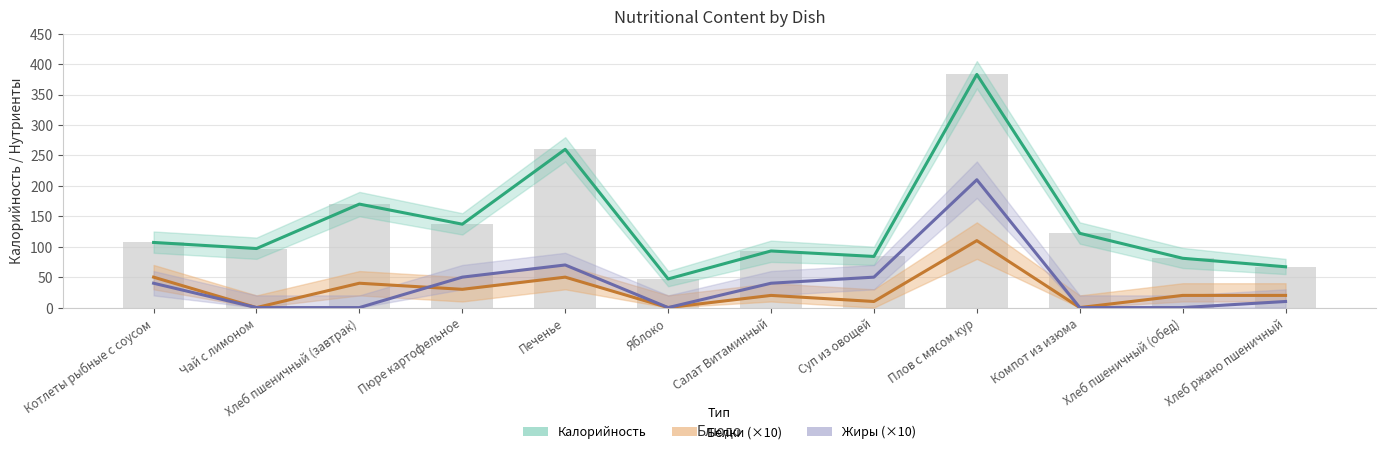

Where does the Калорийность series first go above 107?

Хлеб пшеничный (завтрак)